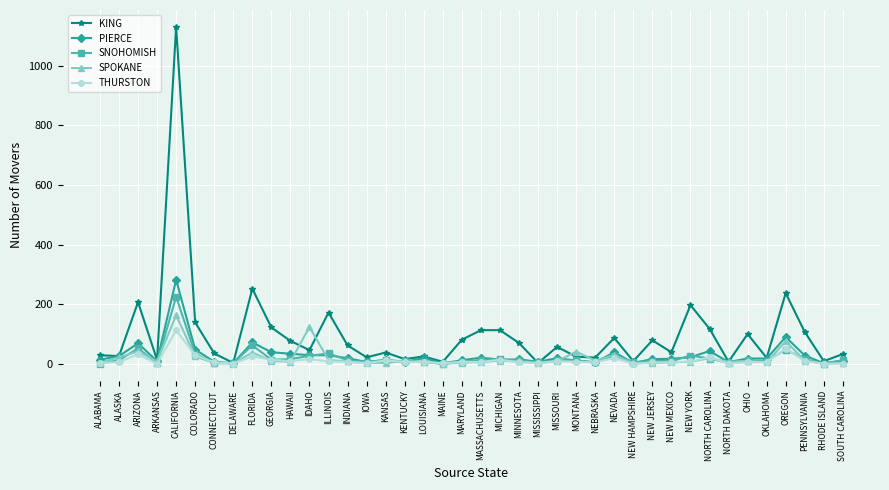

What is the label of the 7th point from the left?

CONNECTICUT